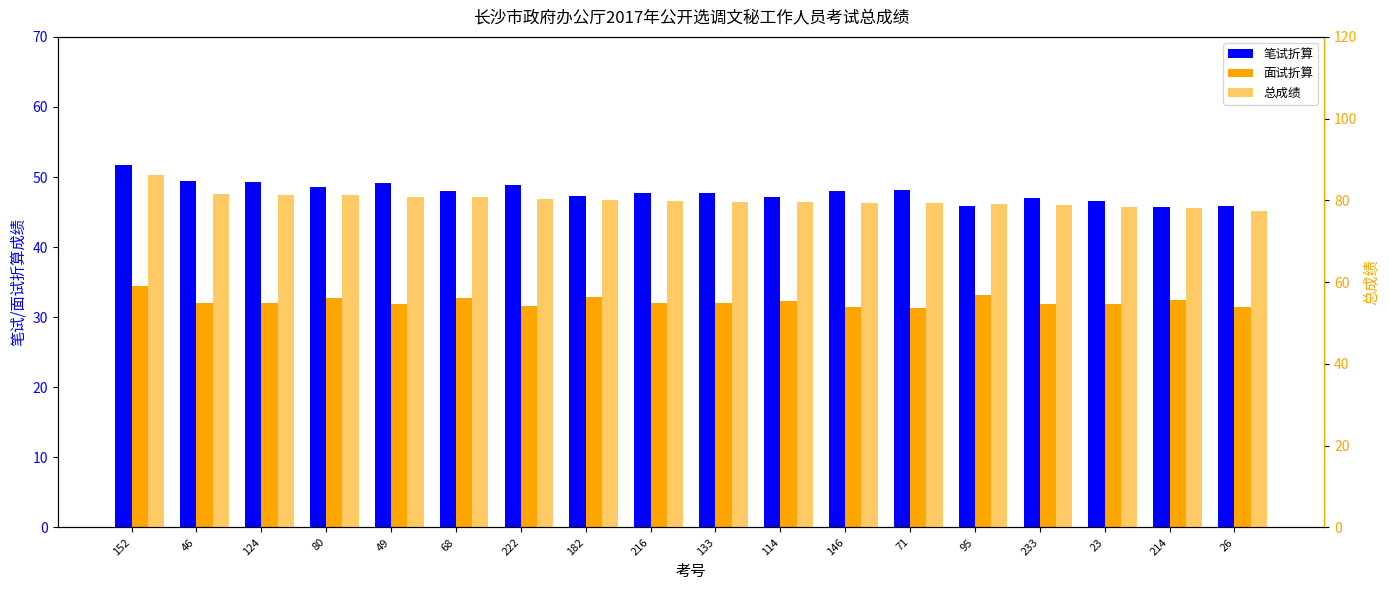

At which category is the sum across all series the highest?

152